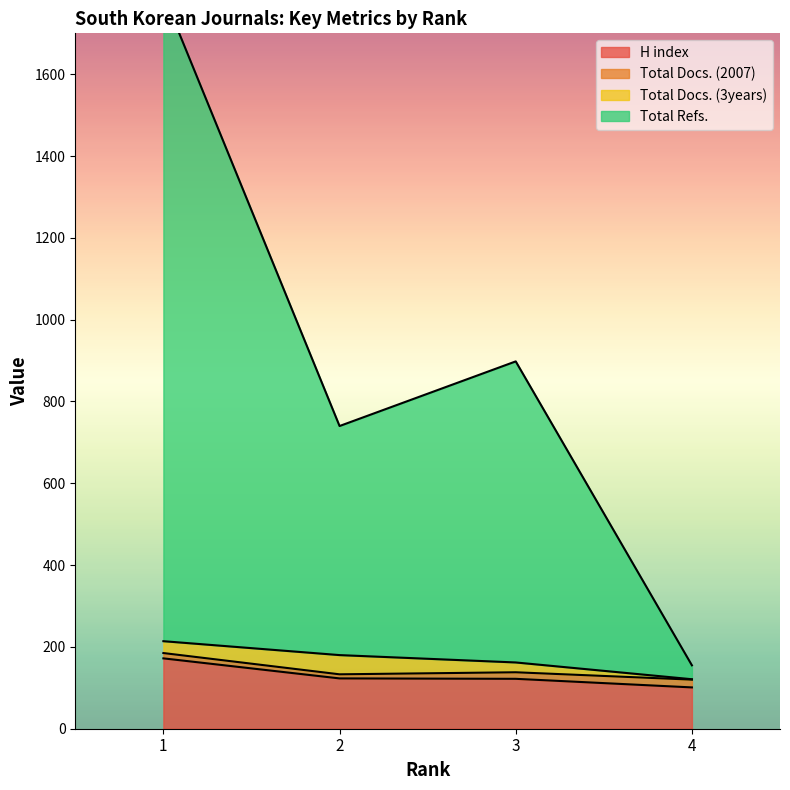

Which series has the largest total across all categories?

Total Refs.